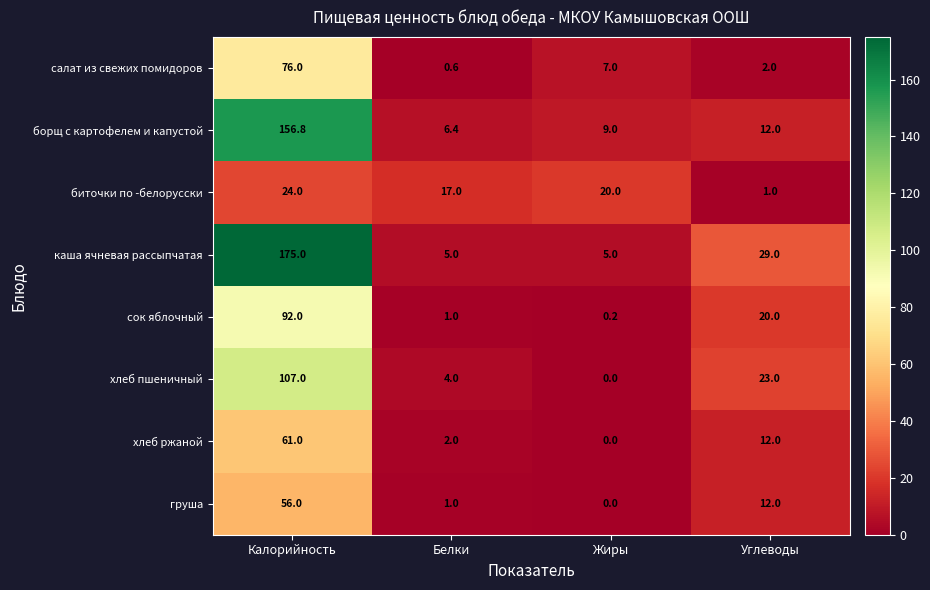

At how many categories does at least one series exceed 2?

4